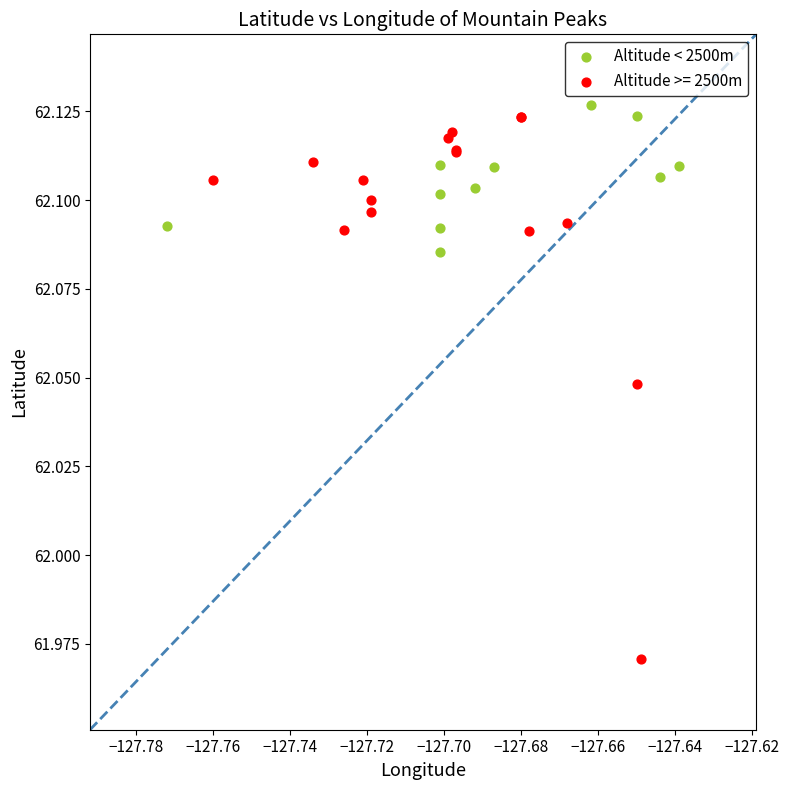

Which series has the widest spread of Y values?

Altitude >= 2500m